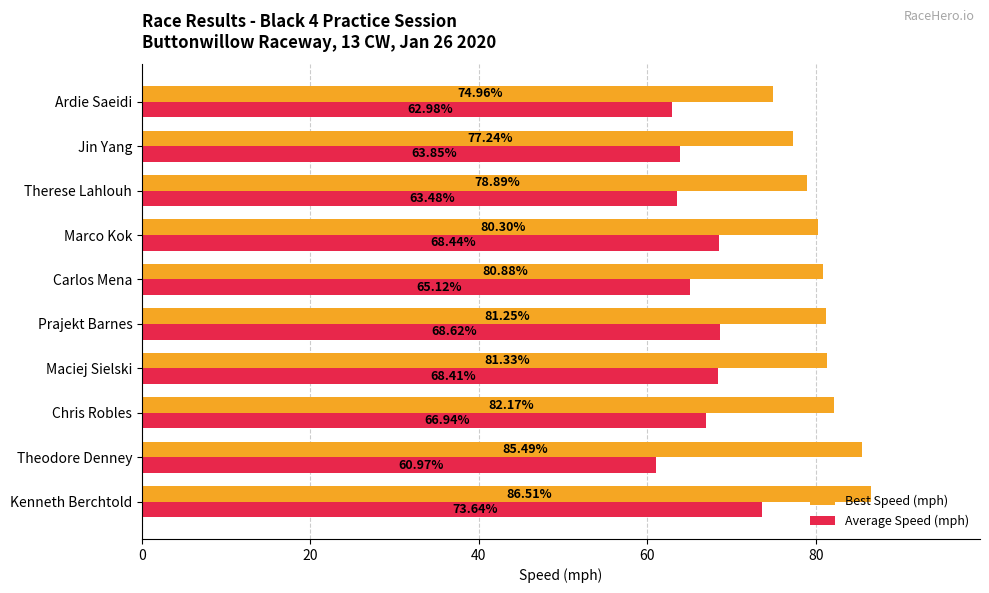

Between Theodore Denney and Carlos Mena, which series saw the biggest shift?

Best Speed (mph)